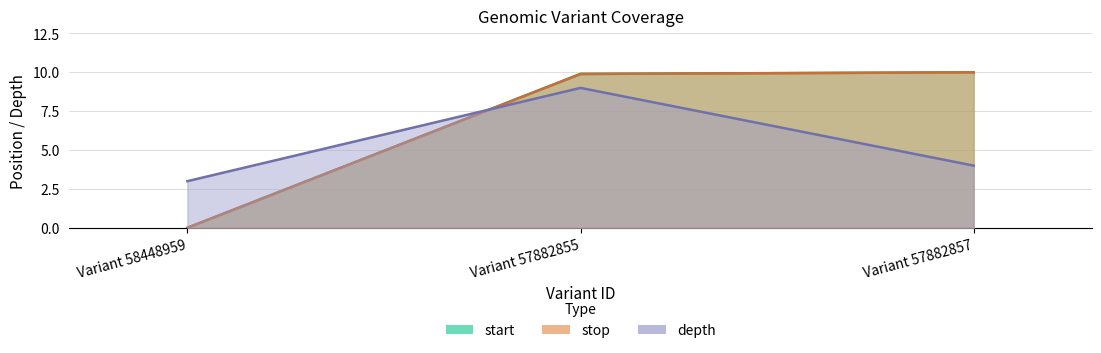

What is the lowest value of the depth series?

3.0